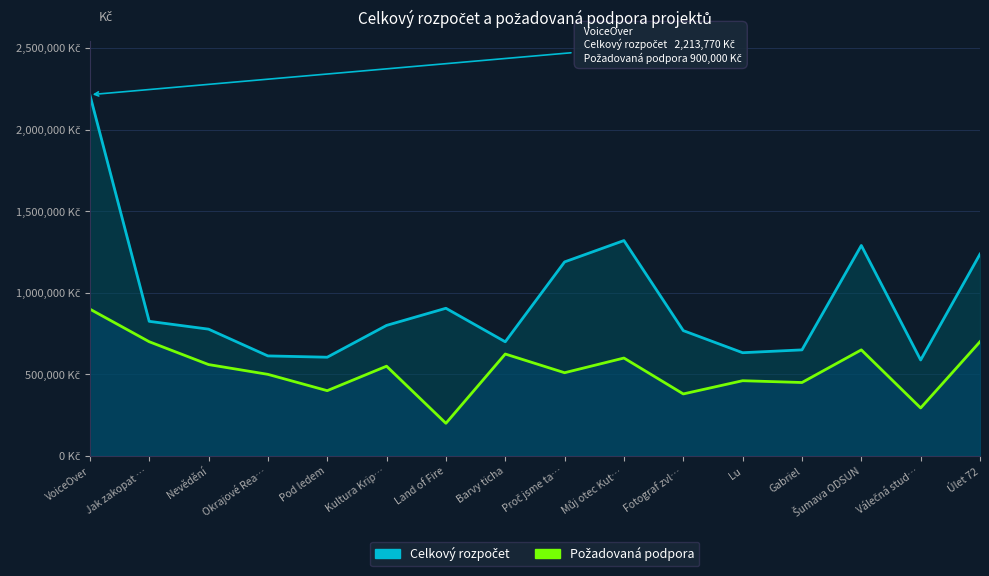

At which label does Požadovaná podpora first exceed 550000?

VoiceOver